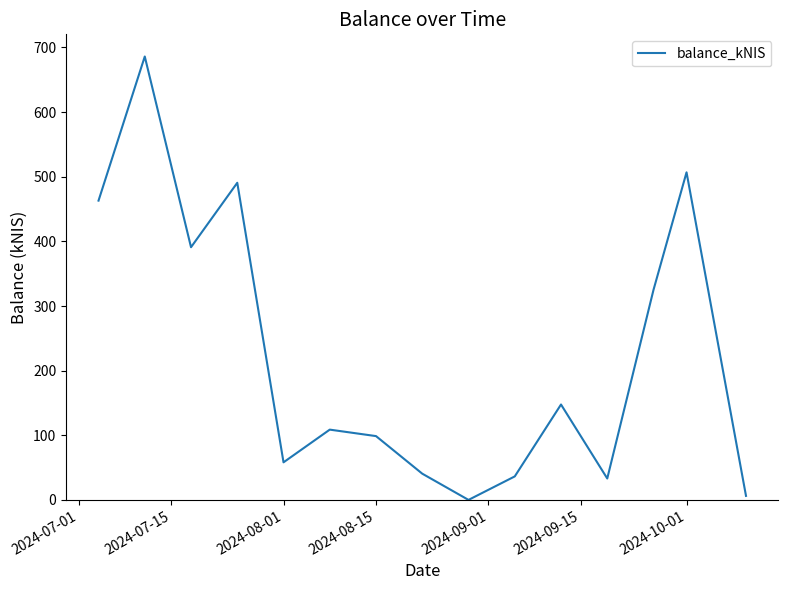

What is the difference between the maximum and minimum values?

686.0